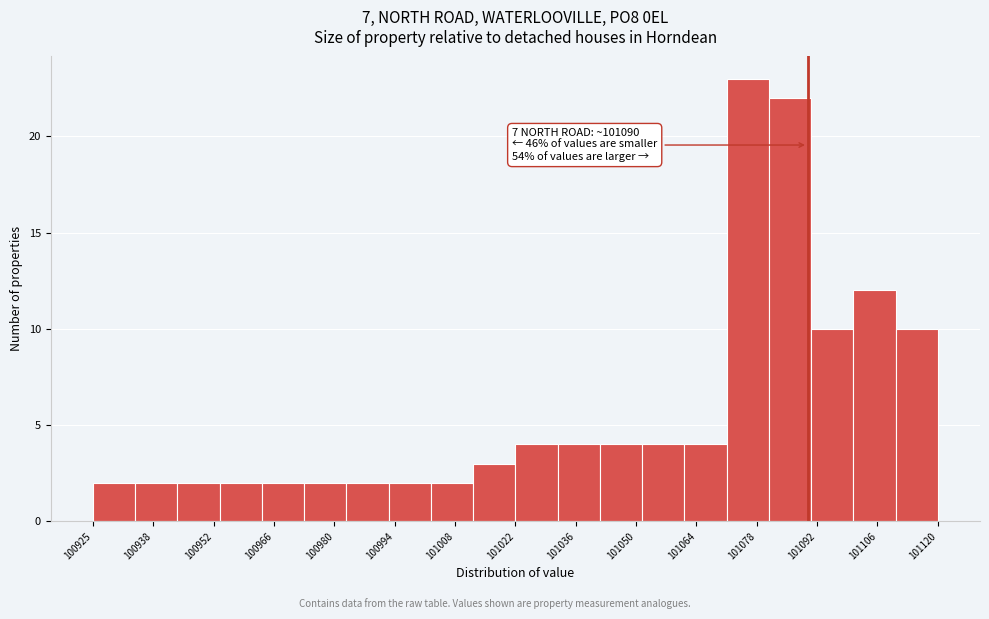

Which range on the x-axis has the tallest bar?

101072 to 101082